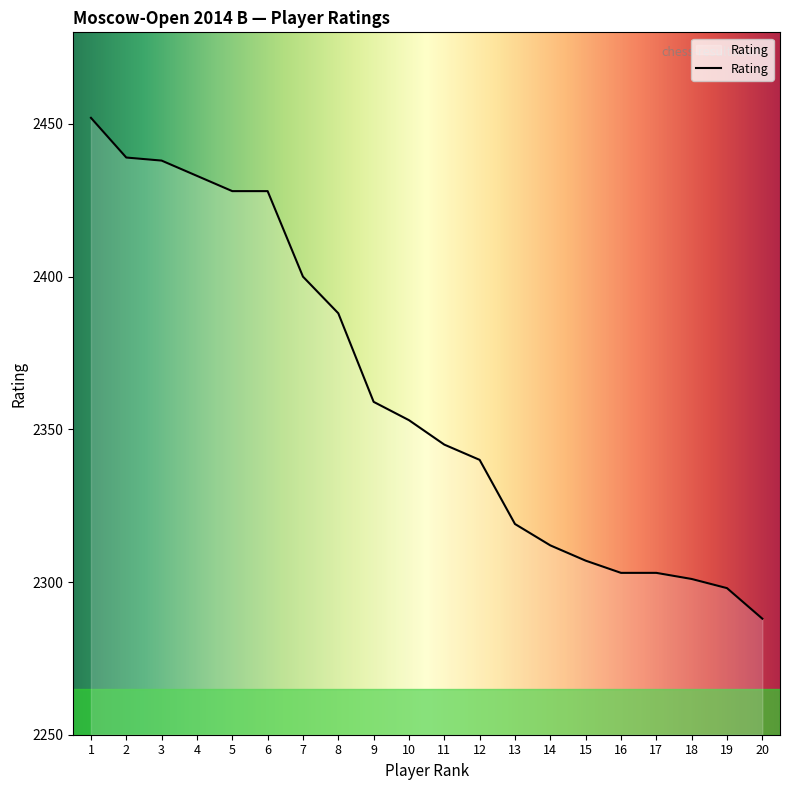

The chart shows a value of 3657 at 3. True or false?

False